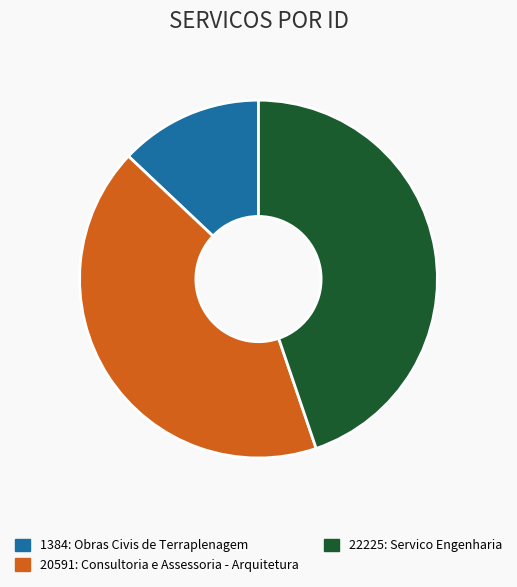

Does any single category account for the majority?

No